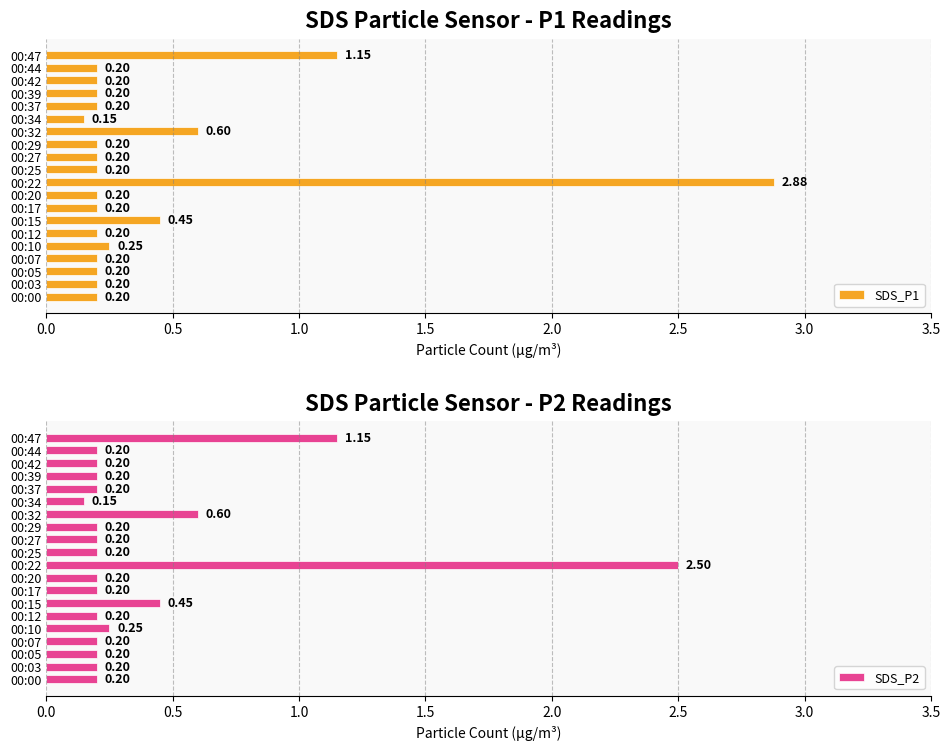

What is the difference between the maximum and minimum values in the SDS_P1 series?

2.7